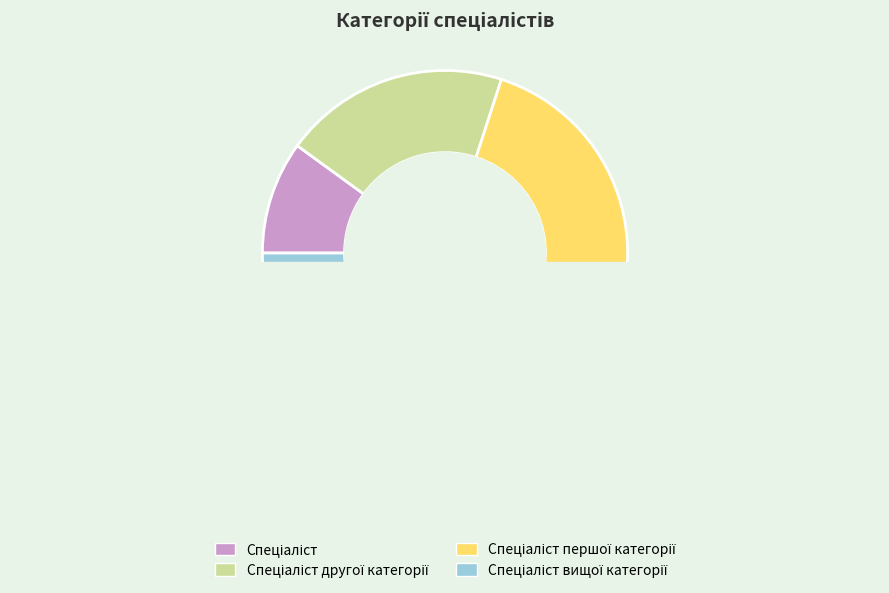

Is Спеціаліст the majority of the pie?

No